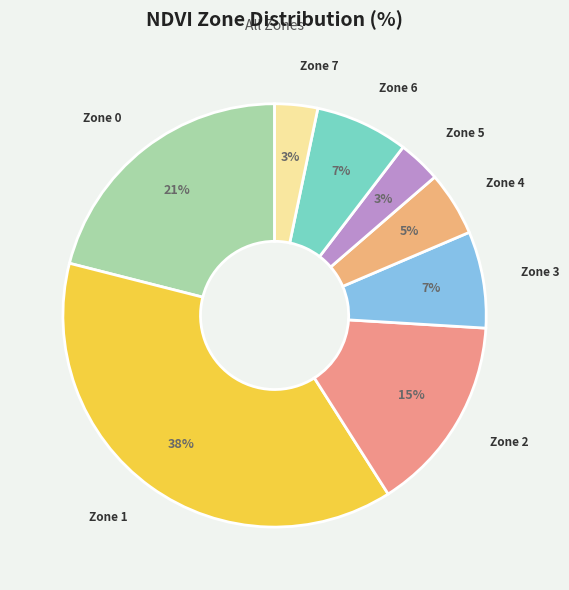

What is the ratio of the value at Zone 0 to the value at Zone 2?

1.4